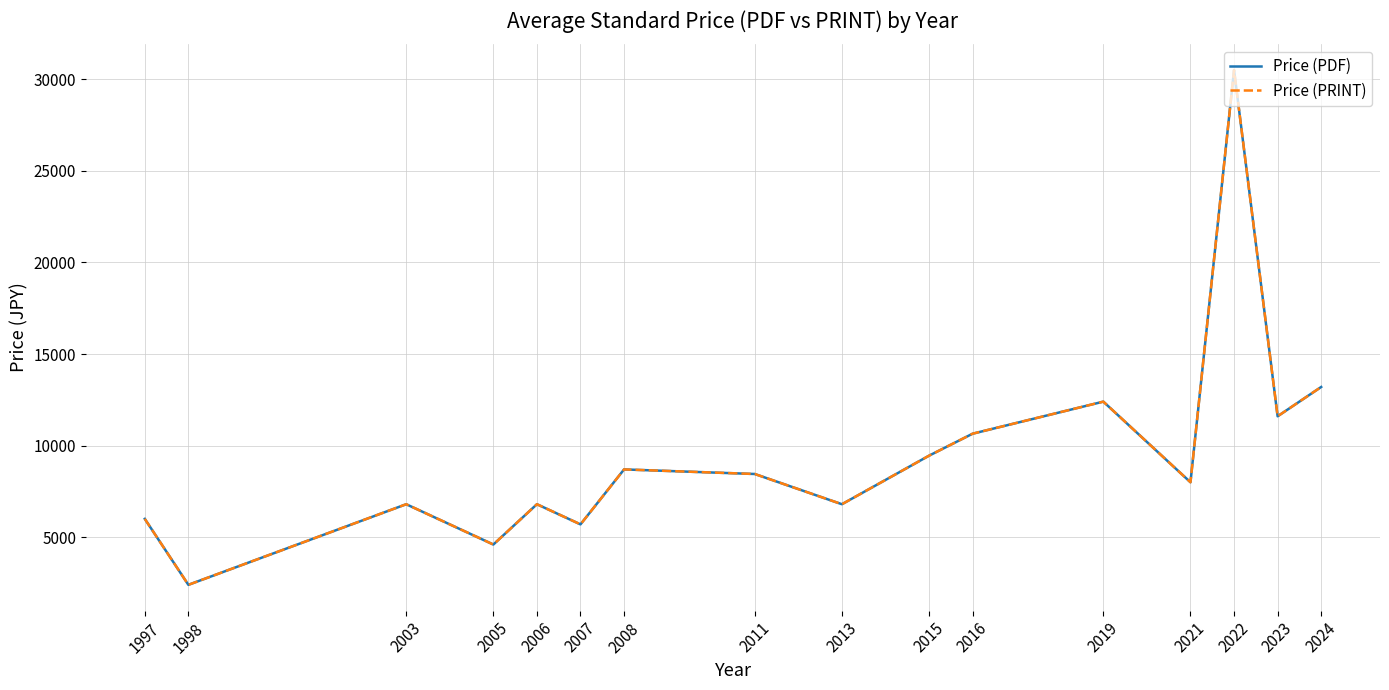

What is the value of the Price (PDF) point at the 13th from the left?

8000